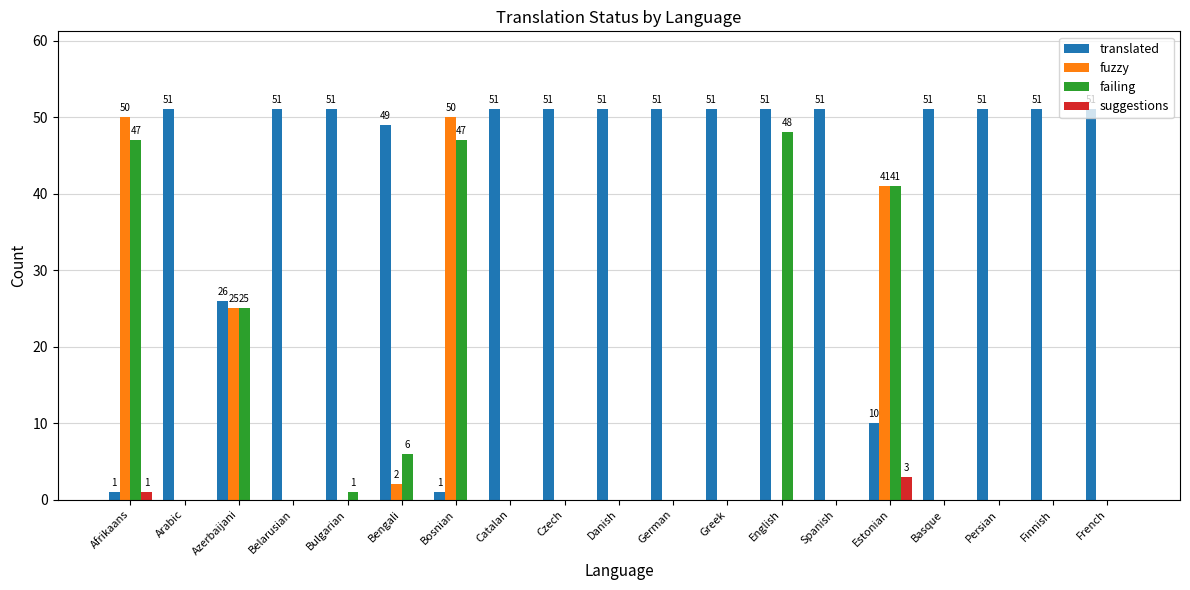

Reading left to right, transcribe all the data shown in this chart.

translated: Afrikaans=1	Arabic=51	Azerbaijani=26	Belarusian=51	Bulgarian=51	Bengali=49	Bosnian=1	Catalan=51	Czech=51	Danish=51	German=51	Greek=51	English=51	Spanish=51	Estonian=10	Basque=51	Persian=51	Finnish=51	French=51
fuzzy: Afrikaans=50	Arabic=0	Azerbaijani=25	Belarusian=0	Bulgarian=0	Bengali=2	Bosnian=50	Catalan=0	Czech=0	Danish=0	German=0	Greek=0	English=0	Spanish=0	Estonian=41	Basque=0	Persian=0	Finnish=0	French=0
failing: Afrikaans=47	Arabic=0	Azerbaijani=25	Belarusian=0	Bulgarian=1	Bengali=6	Bosnian=47	Catalan=0	Czech=0	Danish=0	German=0	Greek=0	English=48	Spanish=0	Estonian=41	Basque=0	Persian=0	Finnish=0	French=0
suggestions: Afrikaans=1	Arabic=0	Azerbaijani=0	Belarusian=0	Bulgarian=0	Bengali=0	Bosnian=0	Catalan=0	Czech=0	Danish=0	German=0	Greek=0	English=0	Spanish=0	Estonian=3	Basque=0	Persian=0	Finnish=0	French=0